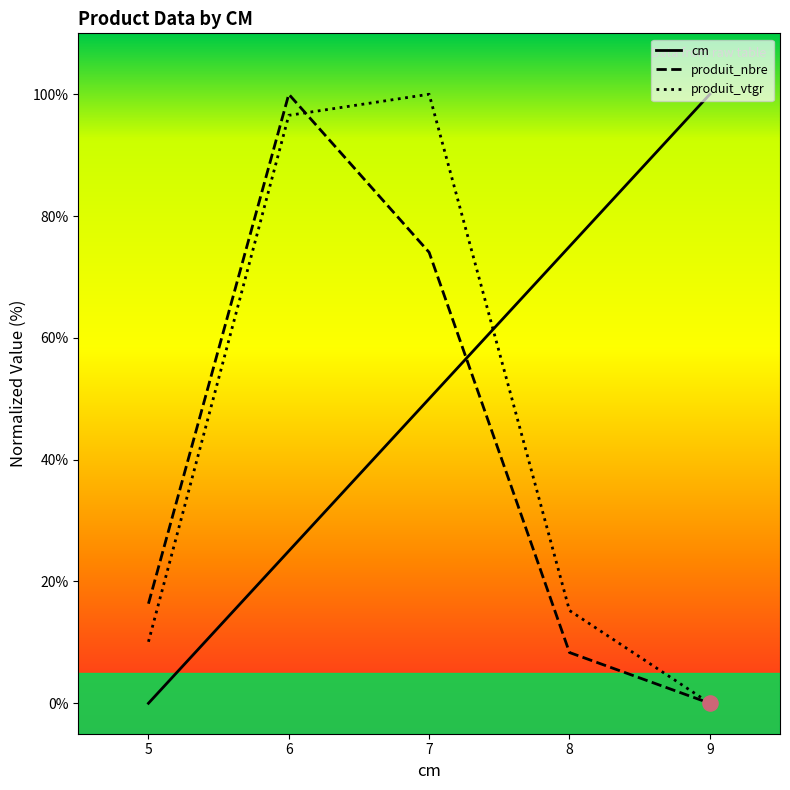

What is the total value across all series at 5?

26.4